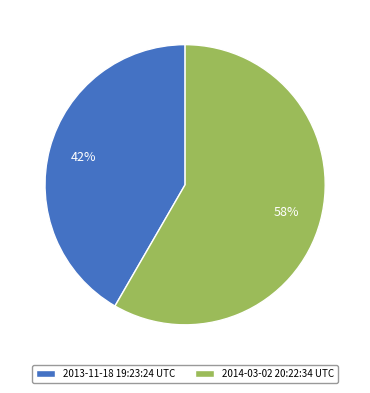

To the nearest percent, what percentage of the pie is 2014-03-02 20:22:34 UTC?

58%